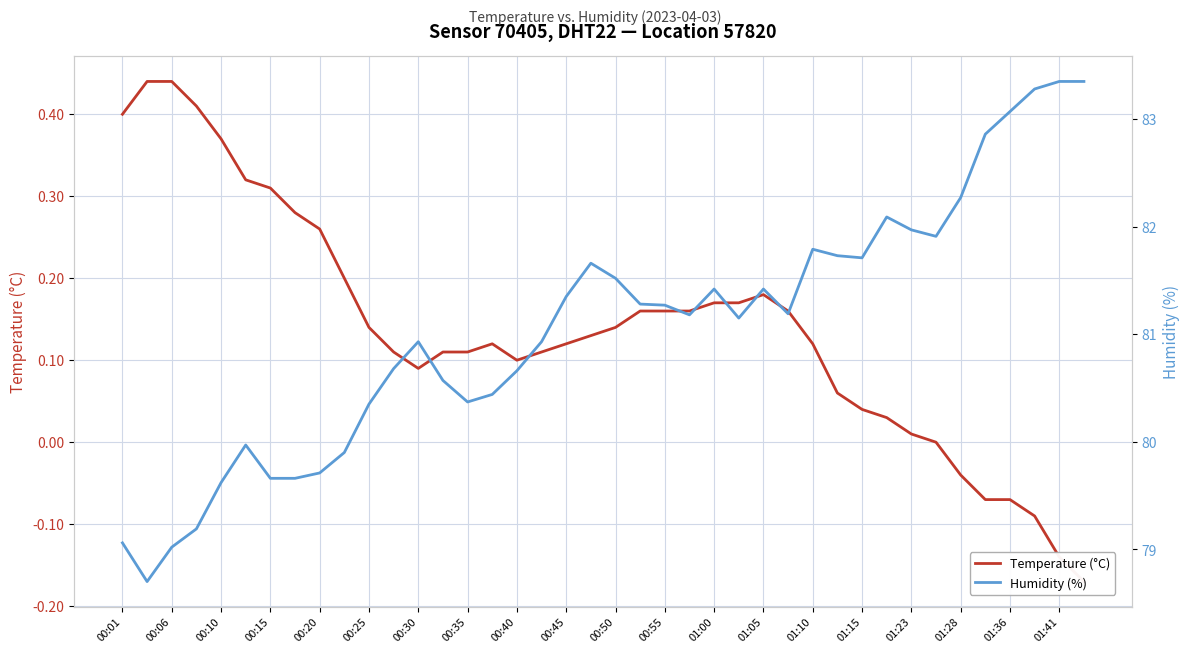

At 39, list the series in order from smallest to largest.

Temperature (°C), Humidity (%)